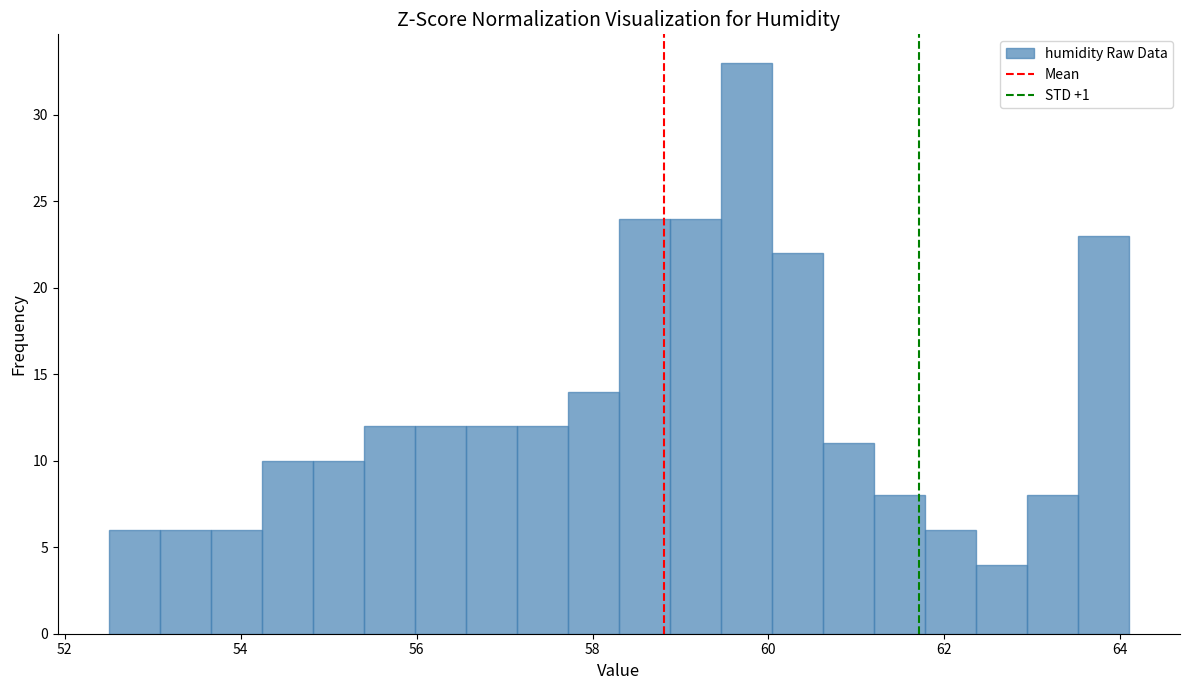

Read against the x-axis, roughly where is the centre of the tallest bar?

59.8